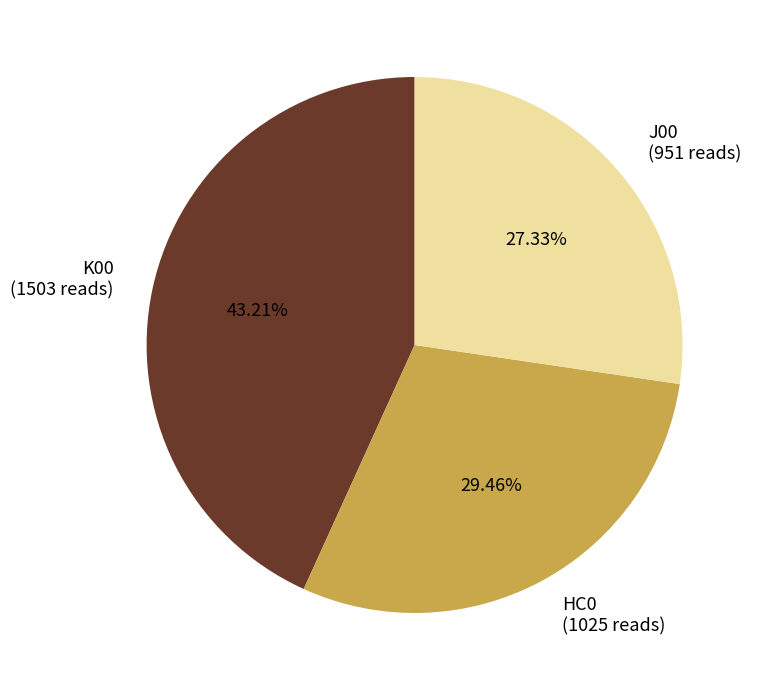

Combined, do K00 and HC0 account for over 50%?

Yes